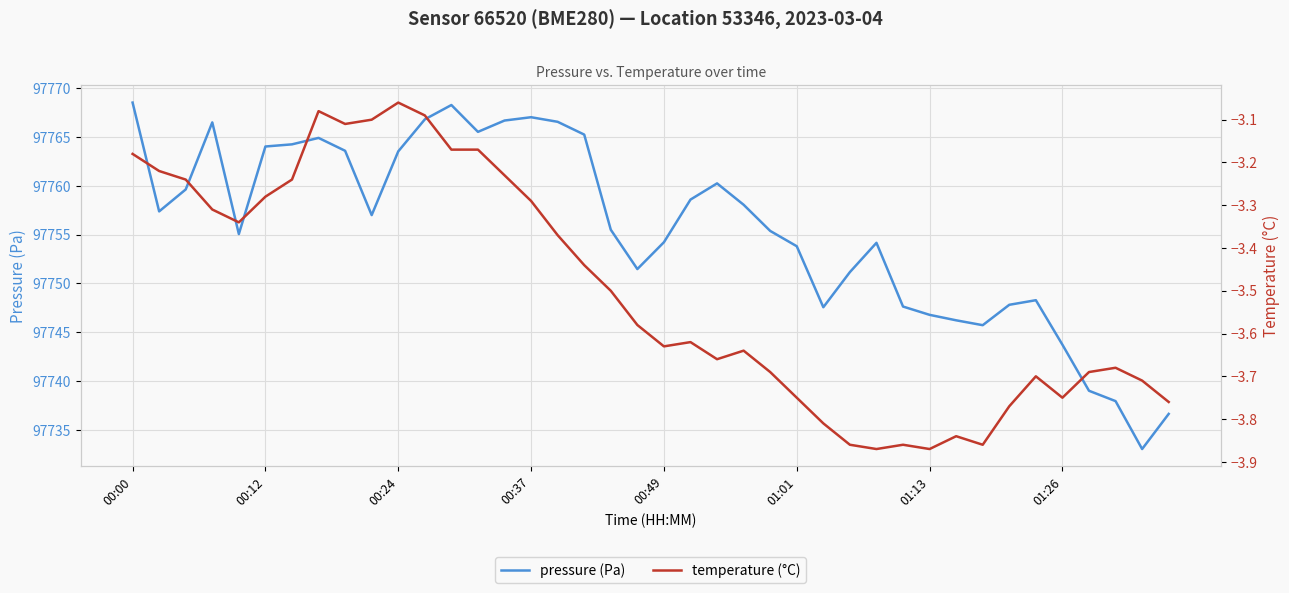

How many lines are shown in the chart?

2